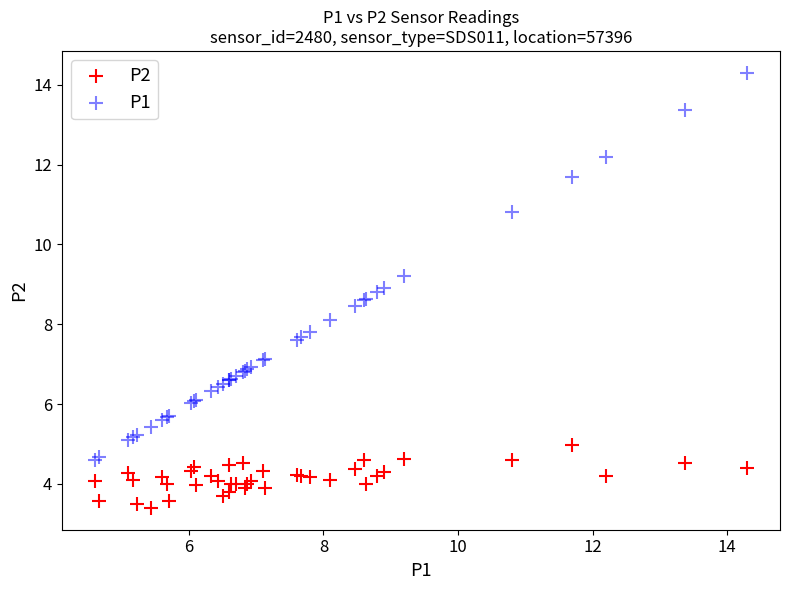

Which series has the largest Y range (max minus min)?

P1